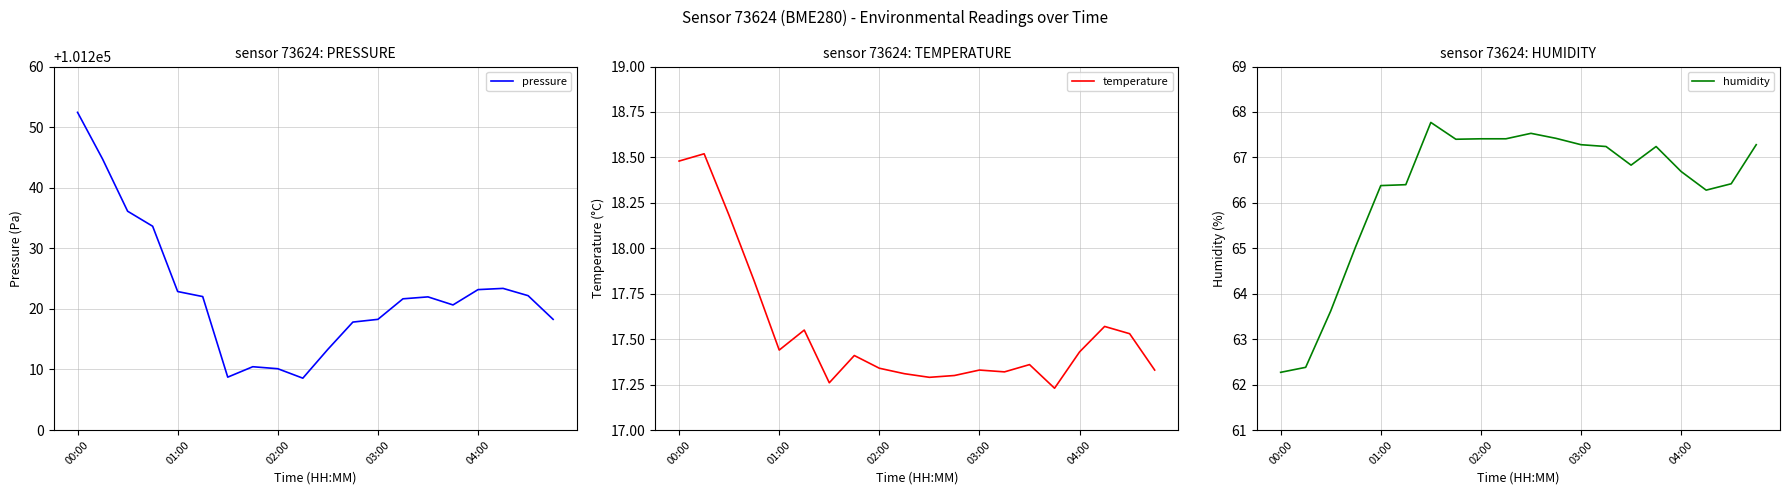

List the series in order of their peak value, highest first.

pressure, humidity, temperature